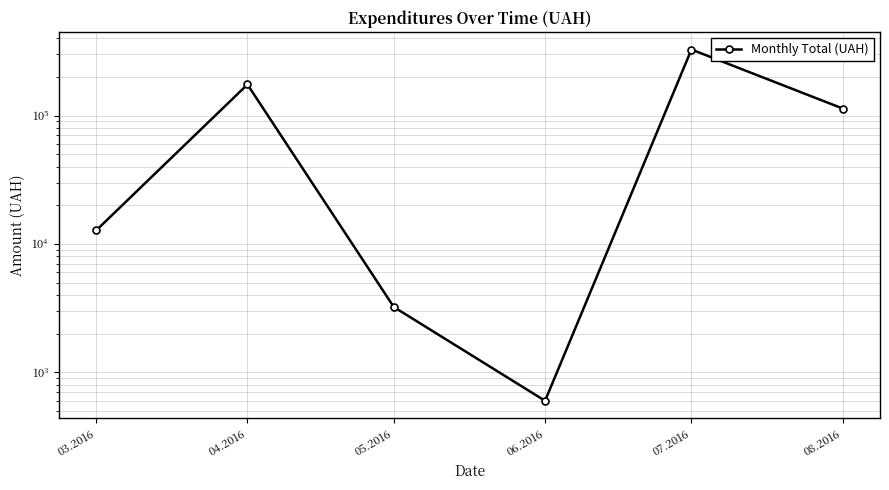

How many lines are shown in the chart?

1